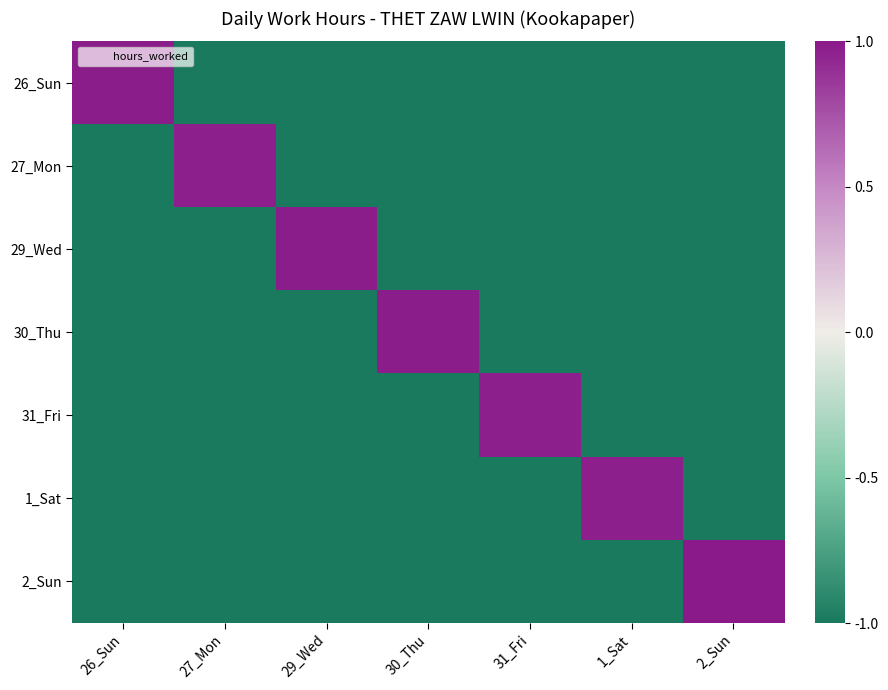

What is the greatest value displayed?

1.0